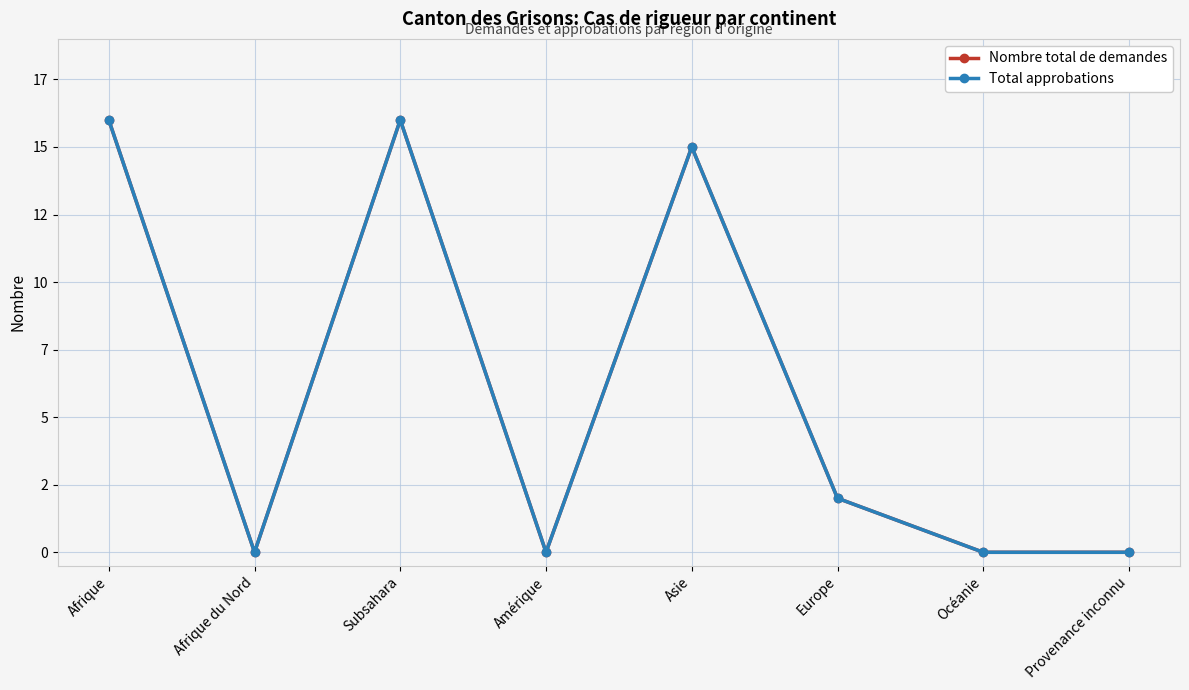

Reading left to right, transcribe all the data shown in this chart.

Nombre total de demandes: 16	0	16	0	15	2	0	0
Total approbations: 16	0	16	0	15	2	0	0